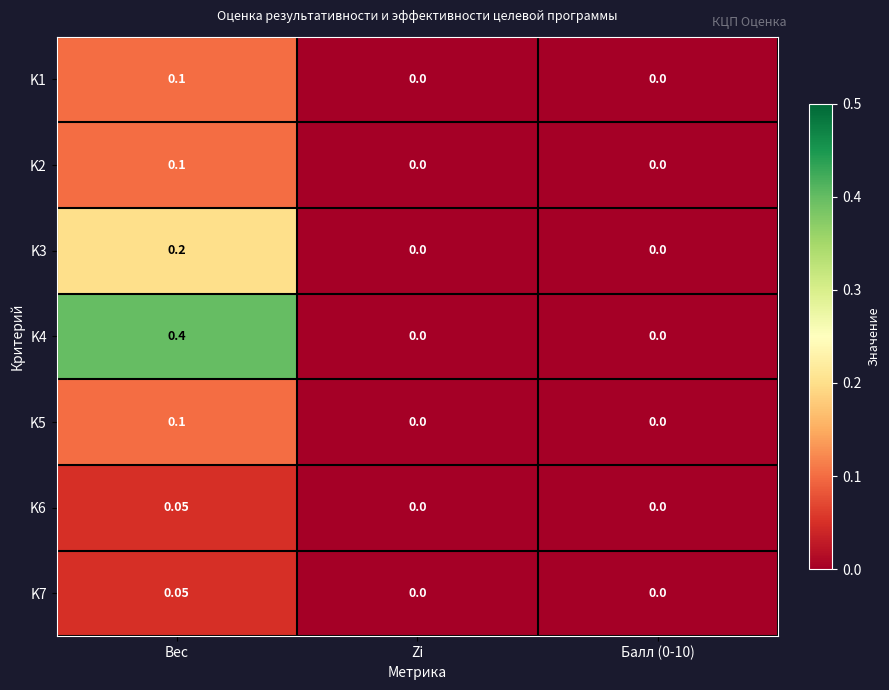

At which category is the sum across all series the highest?

Вес